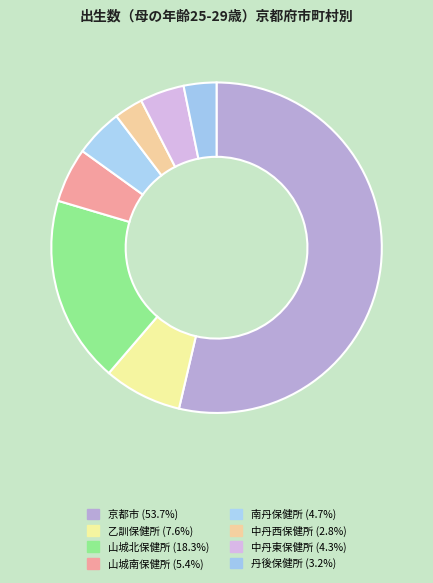

Do 山城北保健所 and 丹後保健所 together represent more than half of the pie?

No